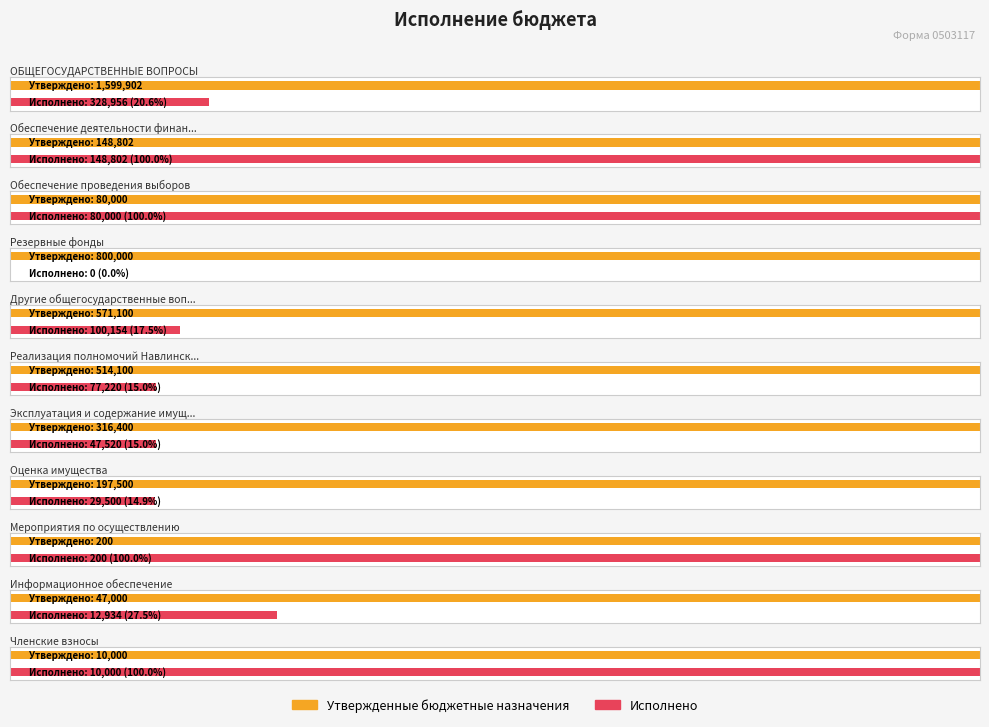

How many values in Исполнено are above zero?

10